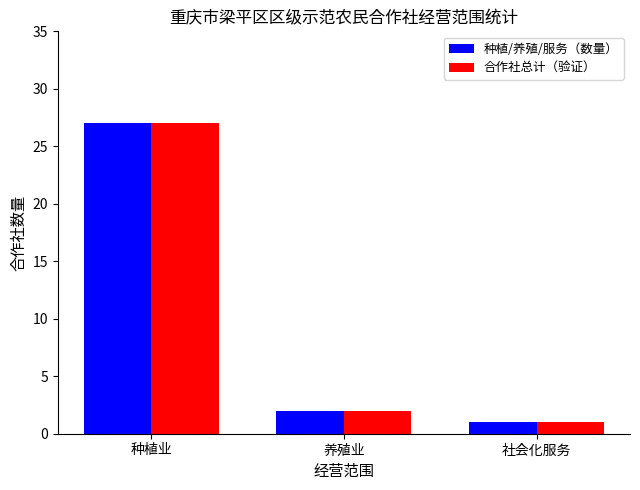

At which label does 种植/养殖/服务（数量） reach its minimum?

社会化服务